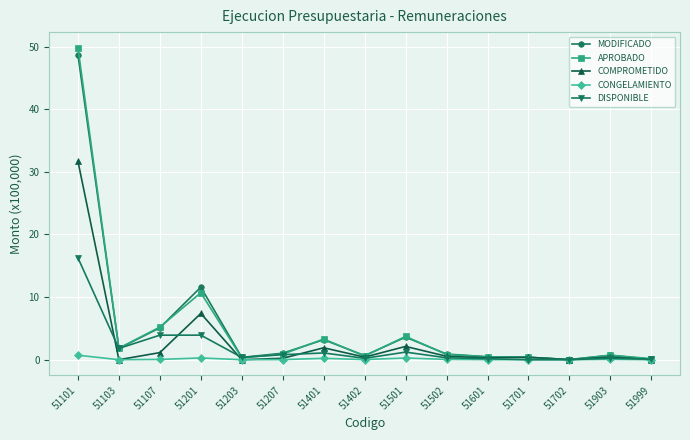

Is it true that COMPROMETIDO equals 7.4 at 51201?

True